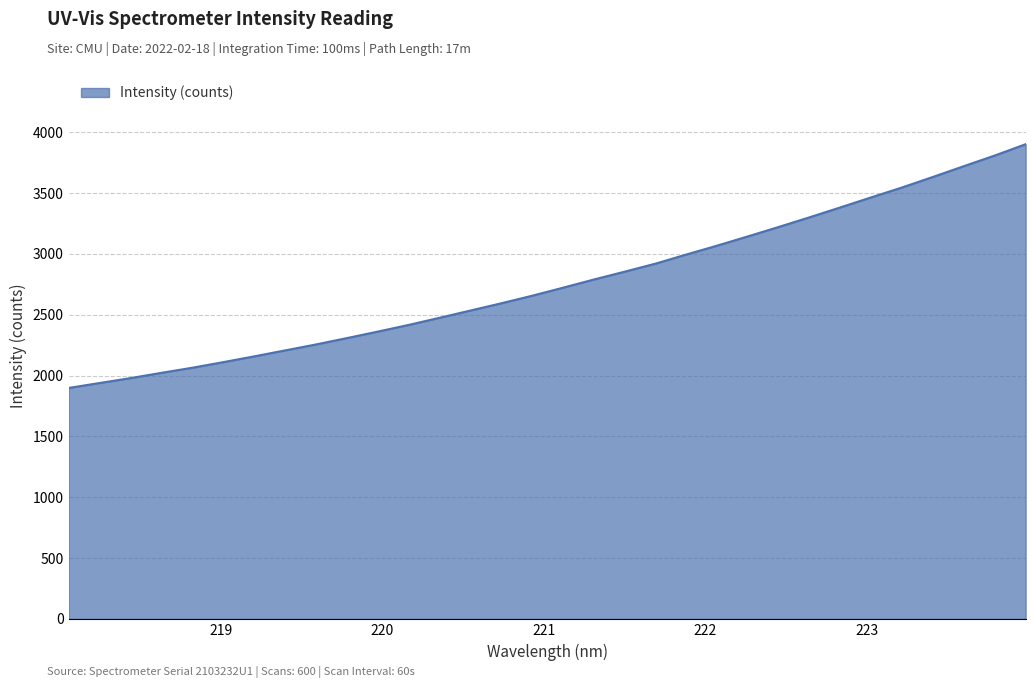

What is the minimum value shown in the chart?

1898.6